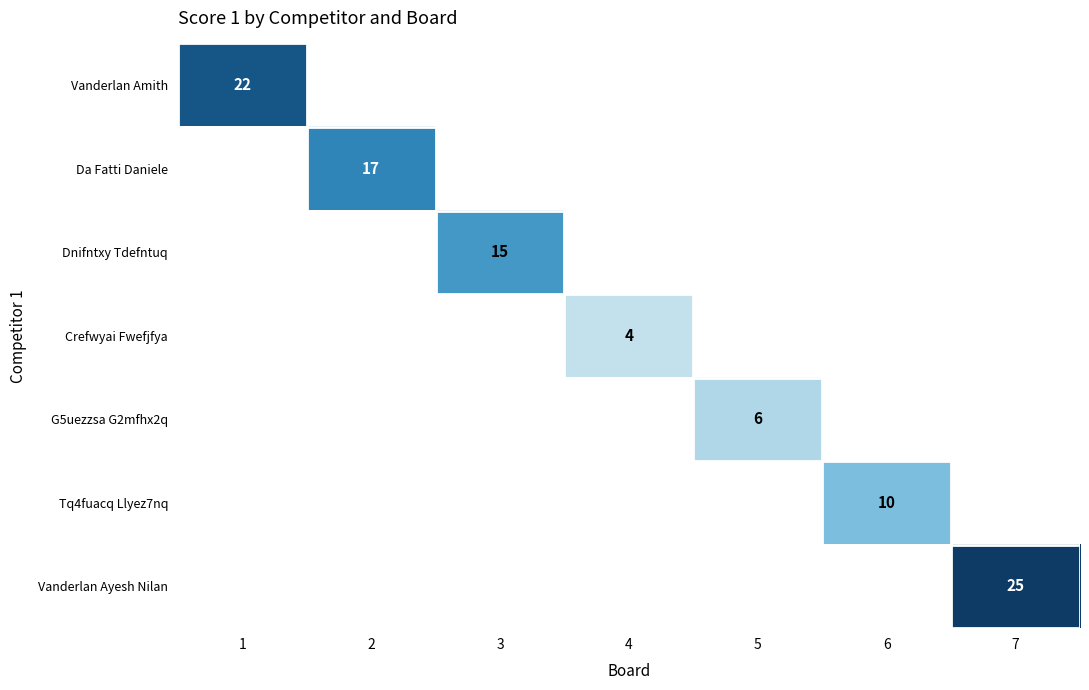

The G5uezzsa G2mfhx2q series shows 6.0 at 5. True or false?

True